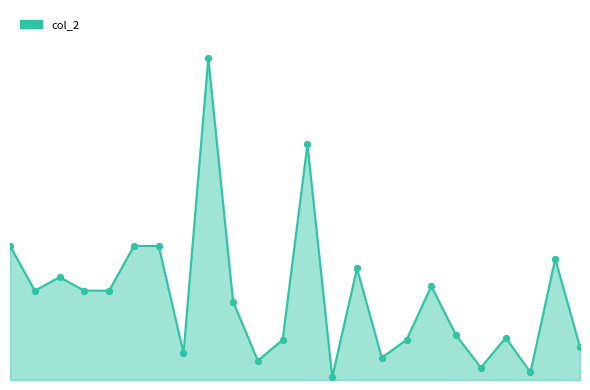

At which category is the sum across all series the highest?

8